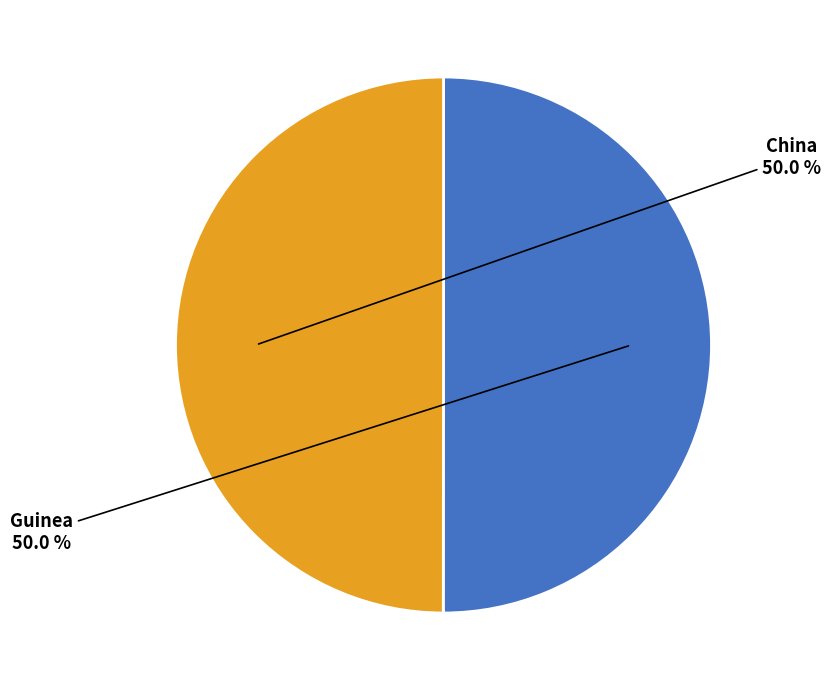

Is the sum of Guinea and China greater than half?

Yes